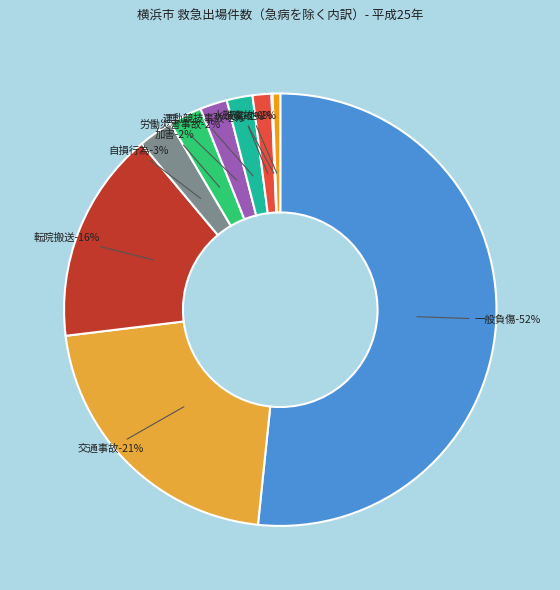

How much of the chart is everything except その他?

99.4%